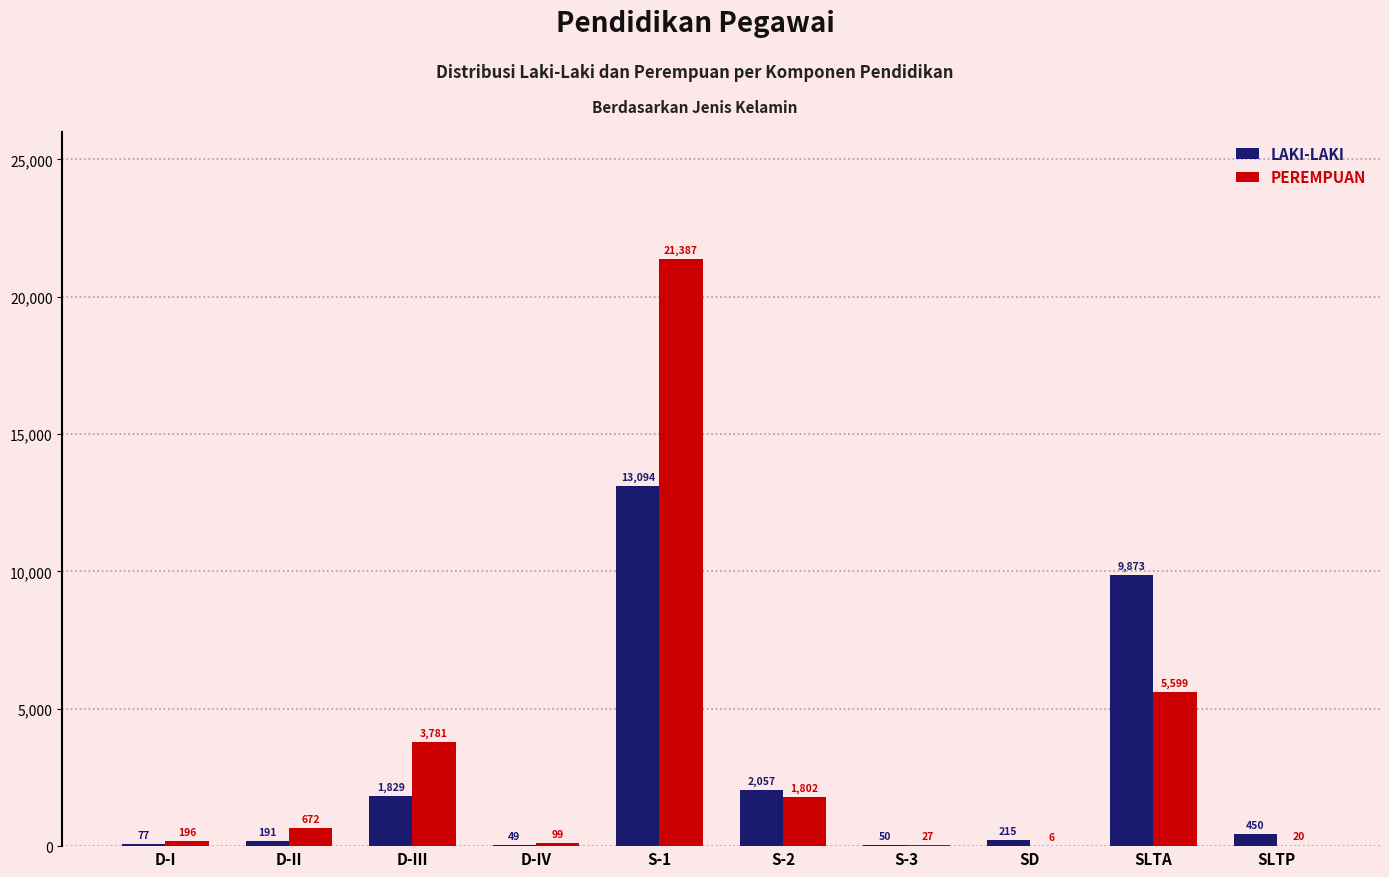

At which category is the sum across all series the highest?

S-1